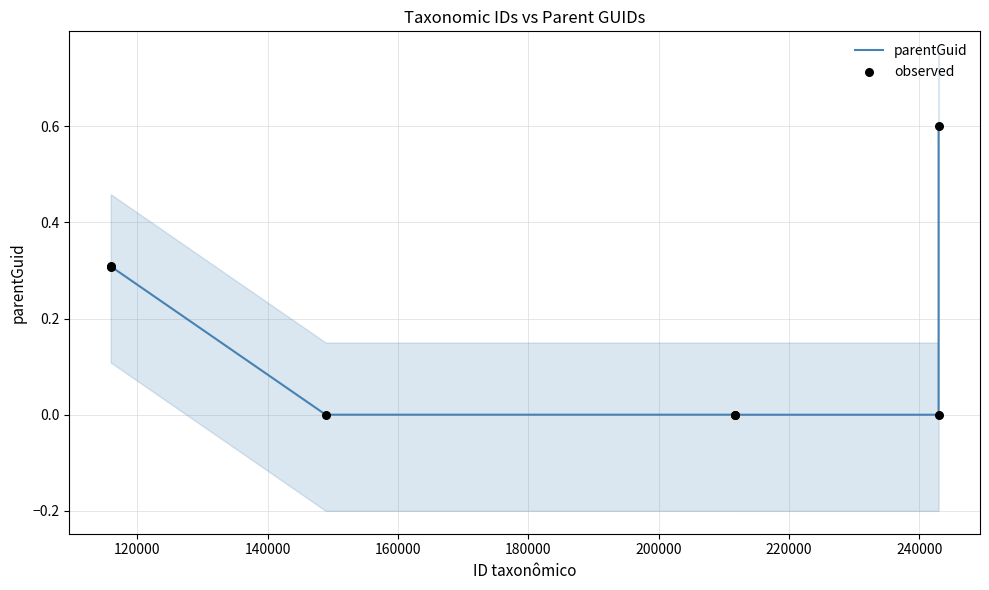

Which series has the largest total across all categories?

parentGuid